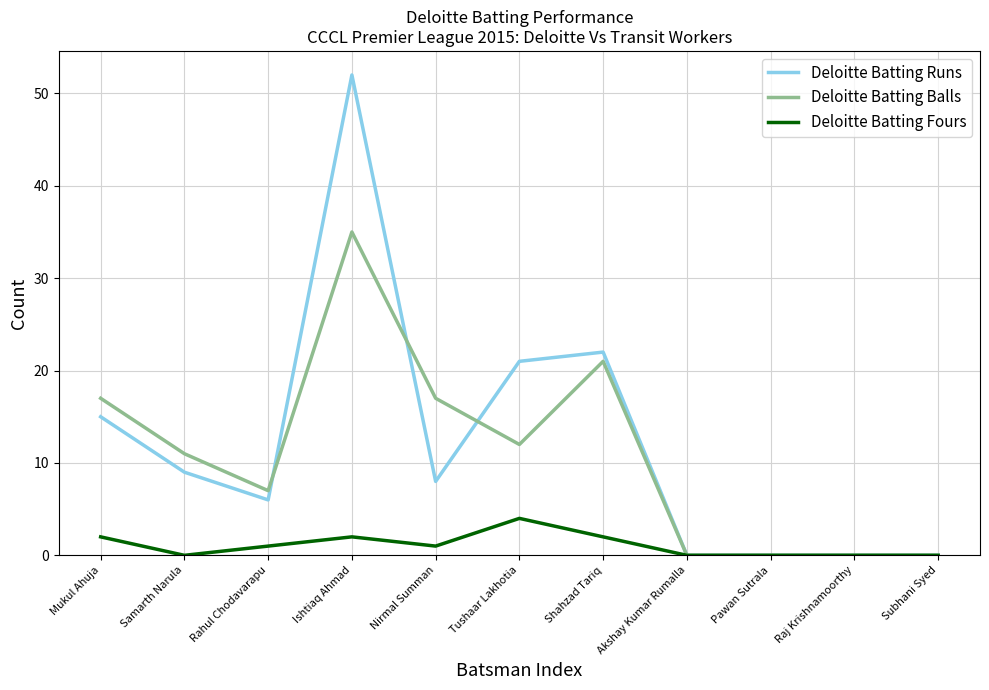

At which category is the sum across all series the highest?

Ishtiaq Ahmad